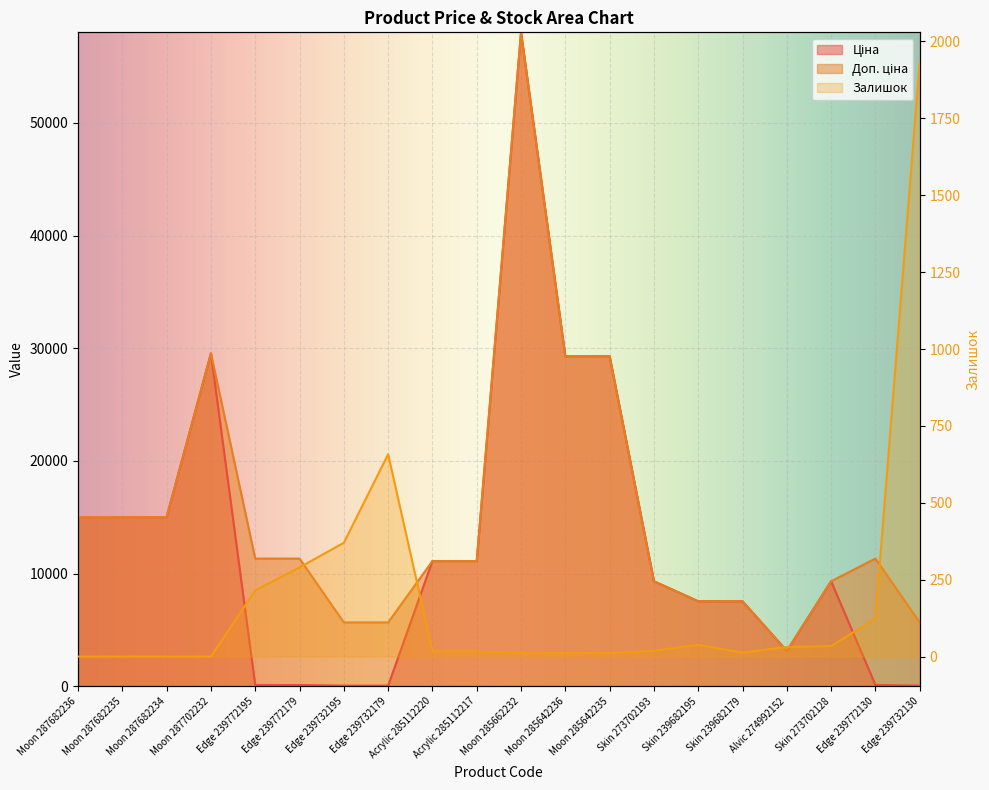

Rank the categories by Залишок value from lowest to highest.

Moon 287682236, Moon 287682235, Moon 287682234, Moon 287702232, Moon 285642235, Moon 285662232, Moon 285642236, Skin 239682179, Acrylic 285112220, Acrylic 285112217, Skin 273702193, Alvic 274992152, Skin 273702128, Skin 239682195, Edge 239772130, Edge 239772195, Edge 239772179, Edge 239732195, Edge 239732179, Edge 239732130